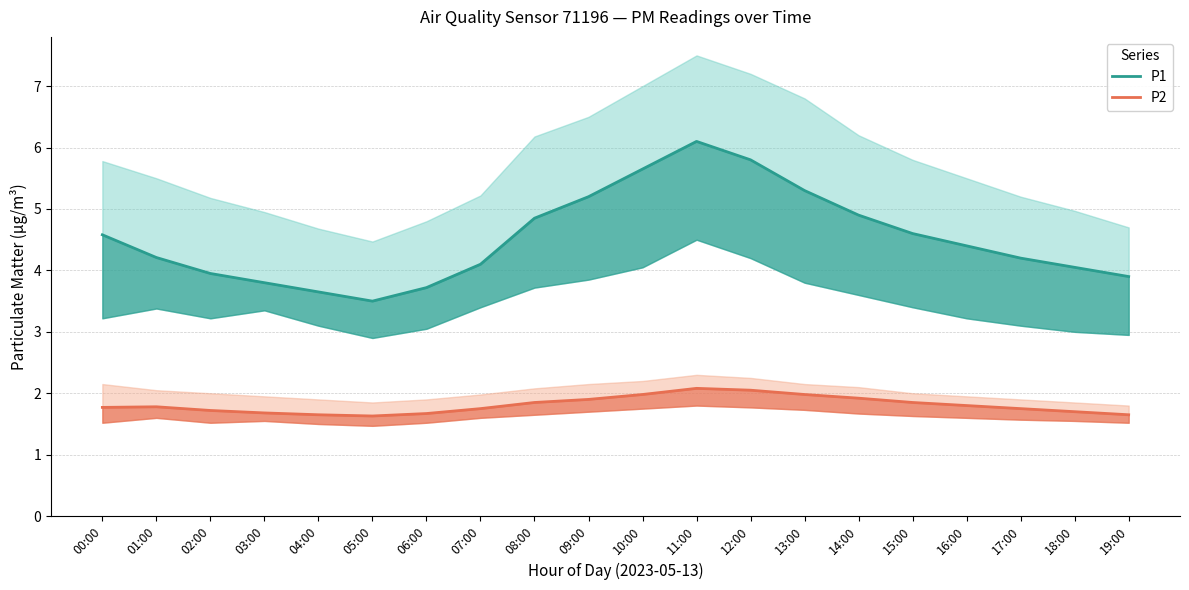

List the series in order of their overall mean, highest first.

P1, P2